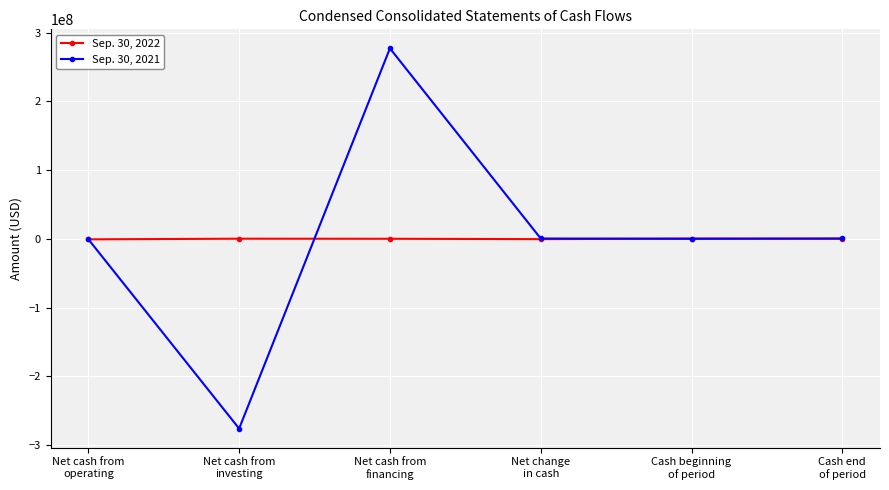

Does the chart display data point markers on the line(s)?

Yes